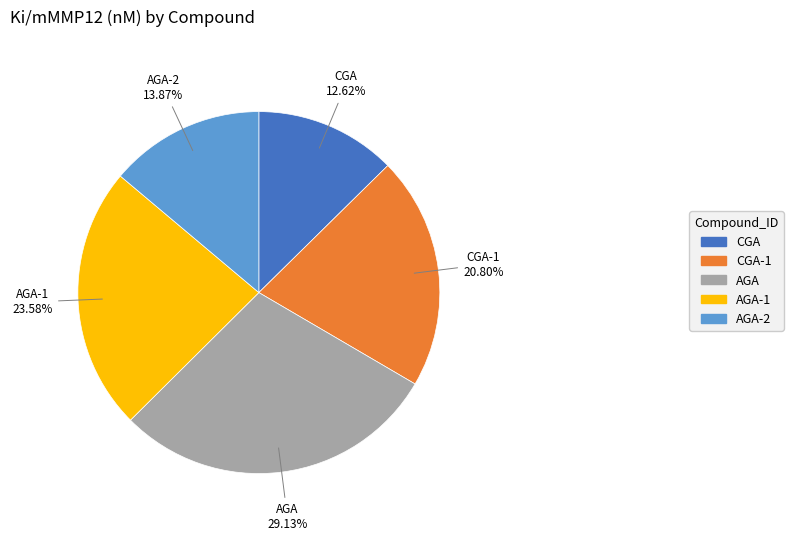

The CGA slice represents 13% of the pie. True or false?

True